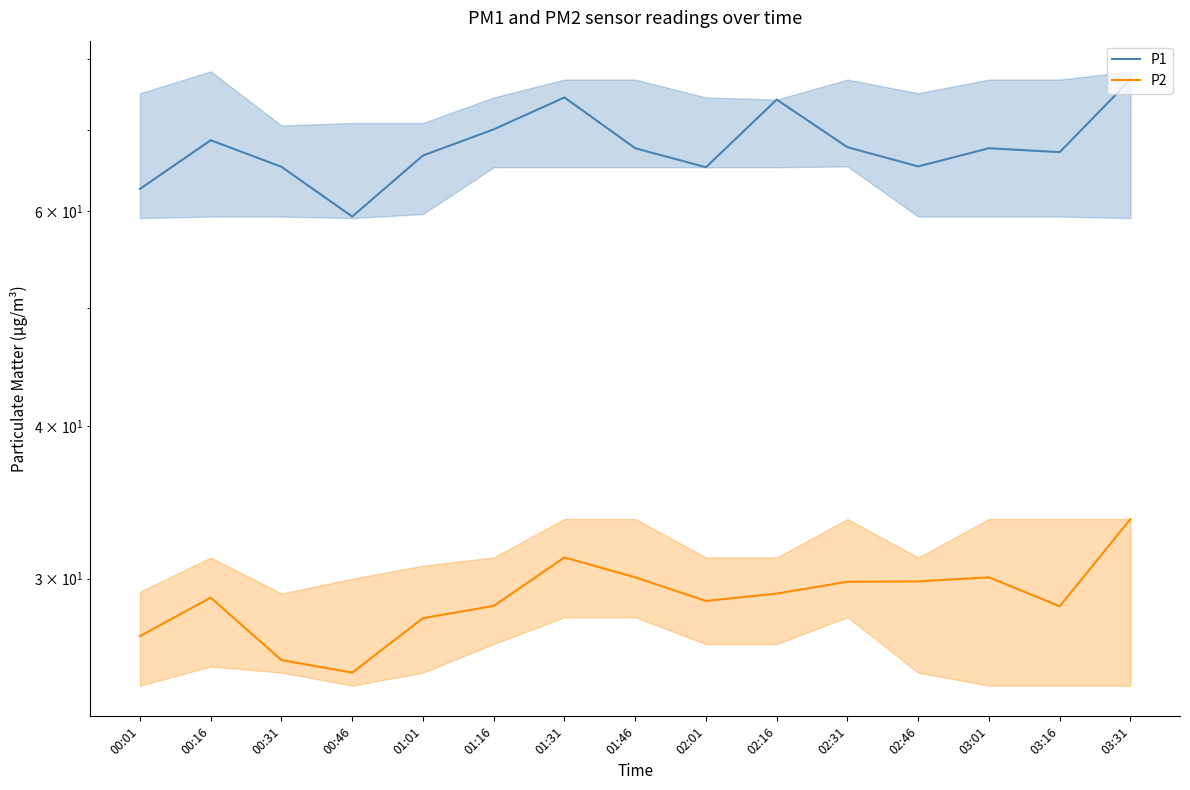

True or false: P2 and P1 cross at least once.

False